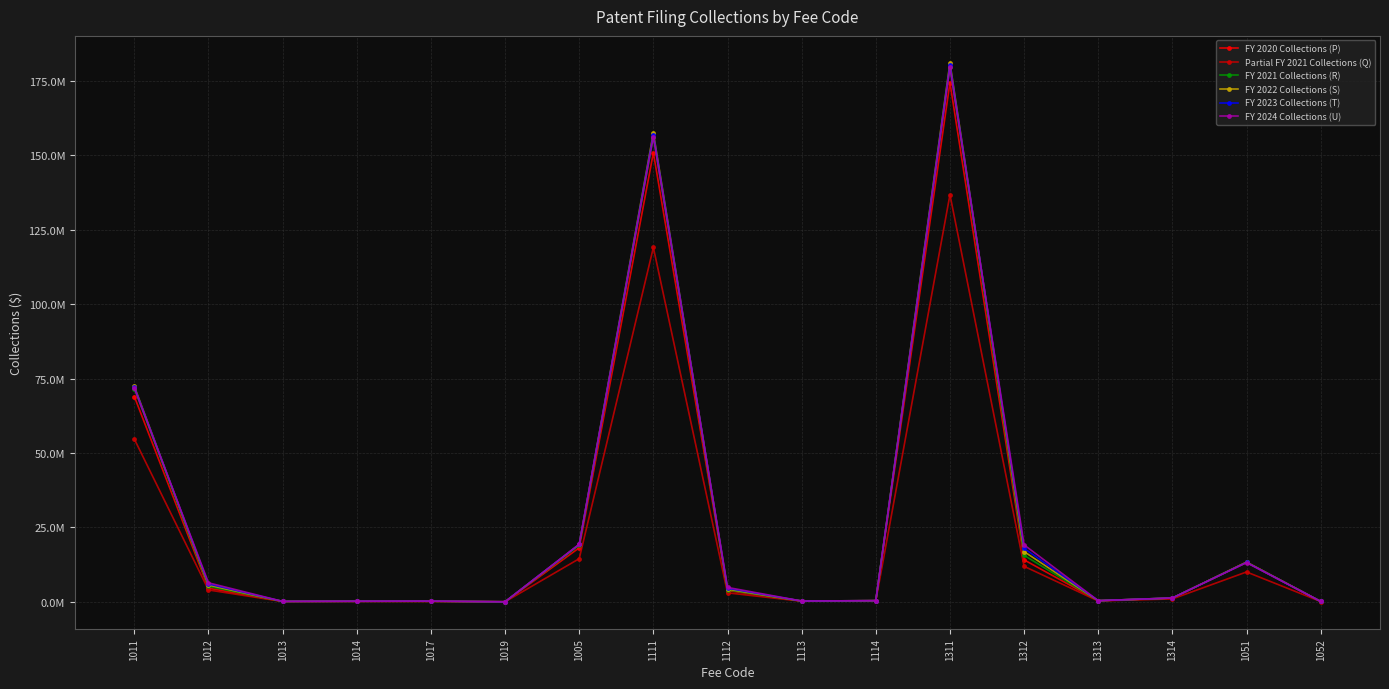

At 1019, list the series in order from smallest to largest.

Partial FY 2021 Collections (Q), FY 2020 Collections (P), FY 2021 Collections (R), FY 2023 Collections (T), FY 2022 Collections (S), FY 2024 Collections (U)